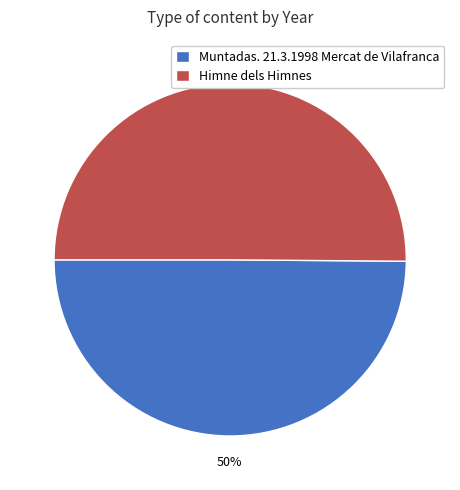

To the nearest percent, what portion does Himne dels Himnes represent?

50%